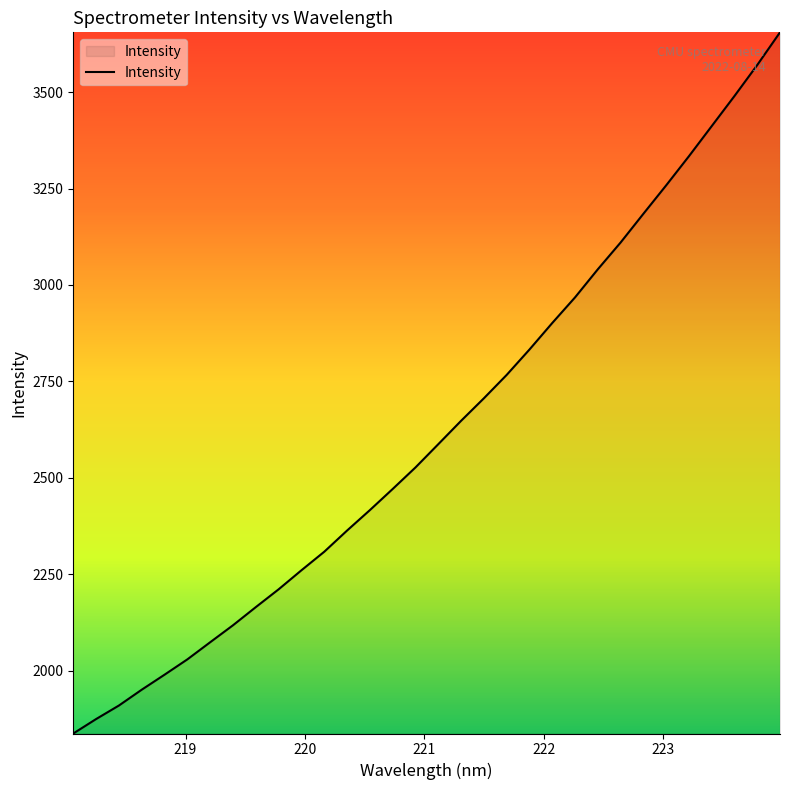

Does the chart display data point markers on the line(s)?

No